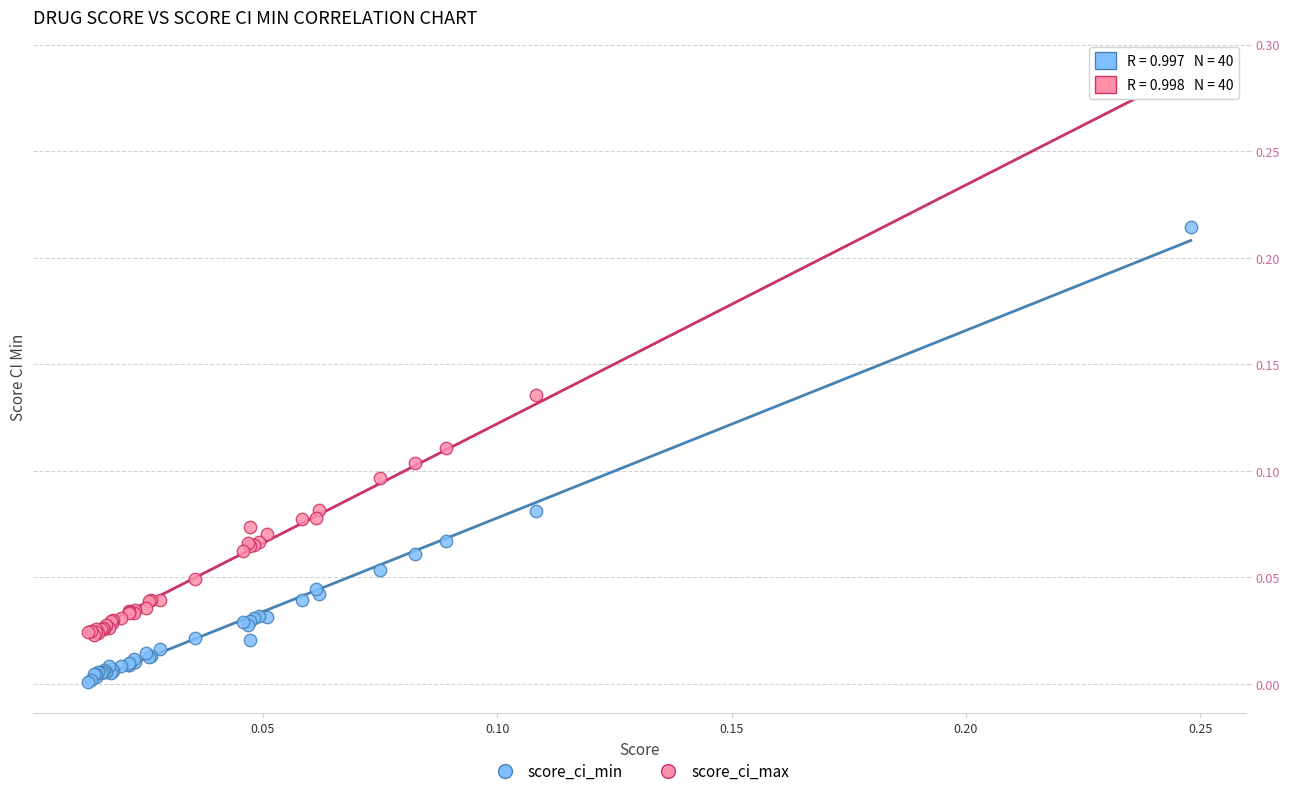

Which series reaches the maximum Y coordinate?

score_ci_max